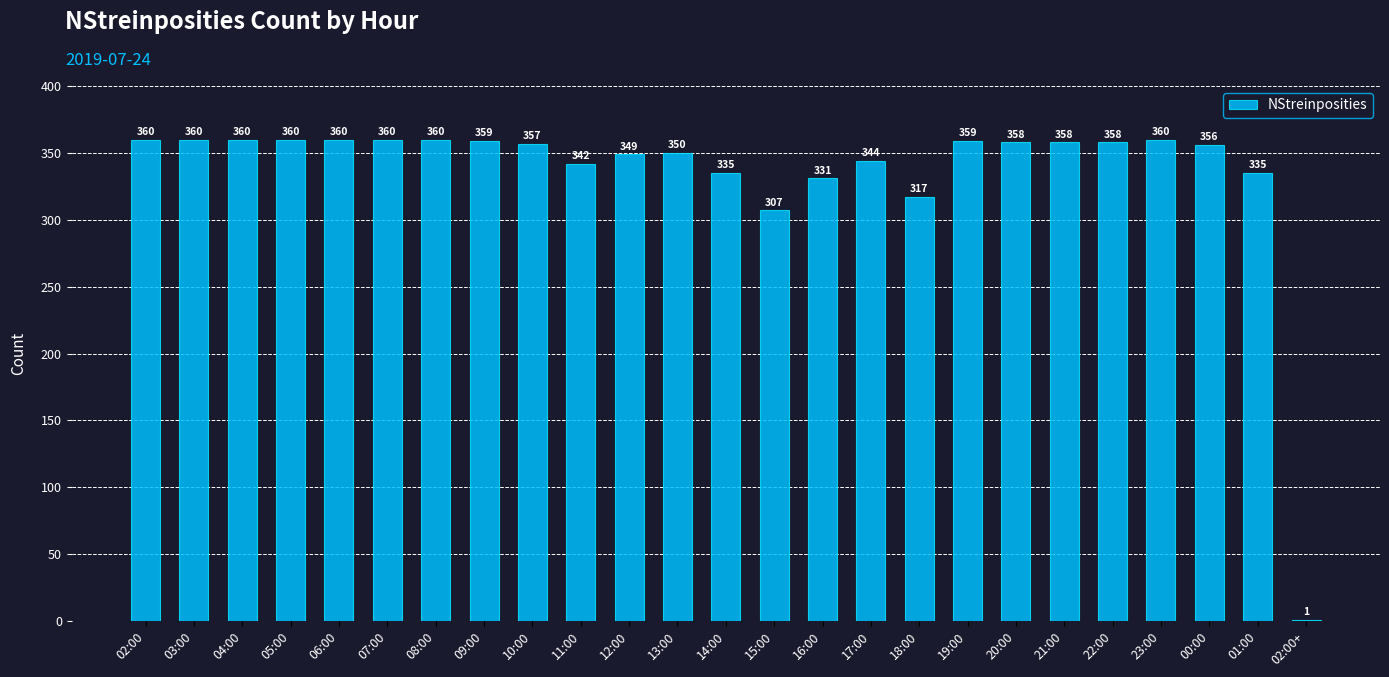

How many distinct data groups are displayed?

1